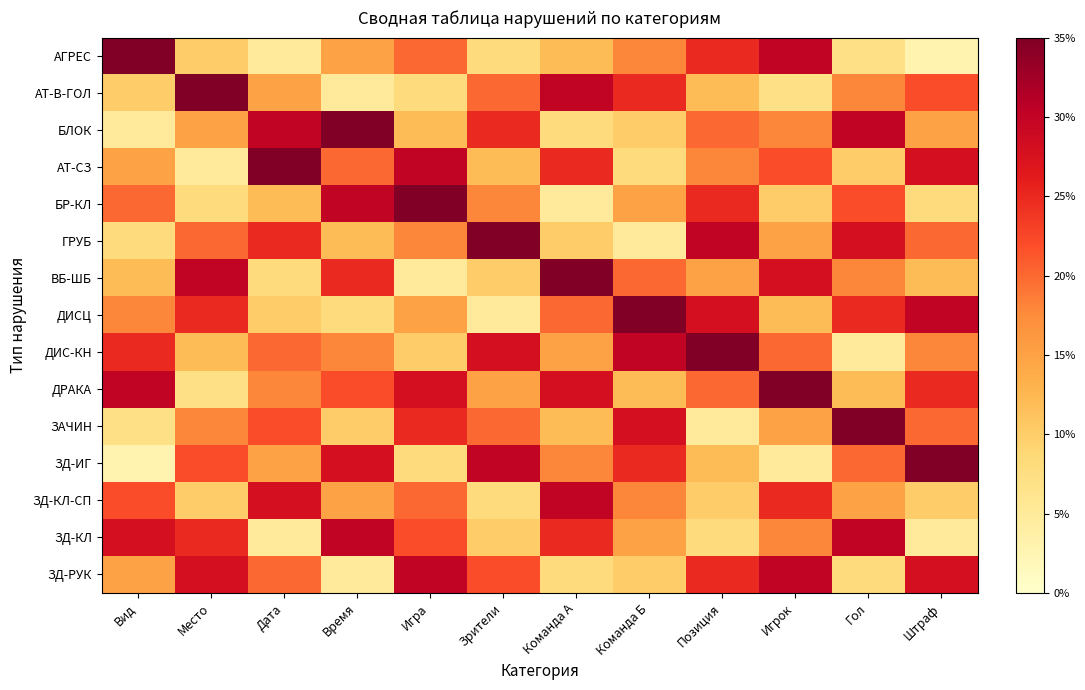

At how many categories does at least one series exceed 0?

12